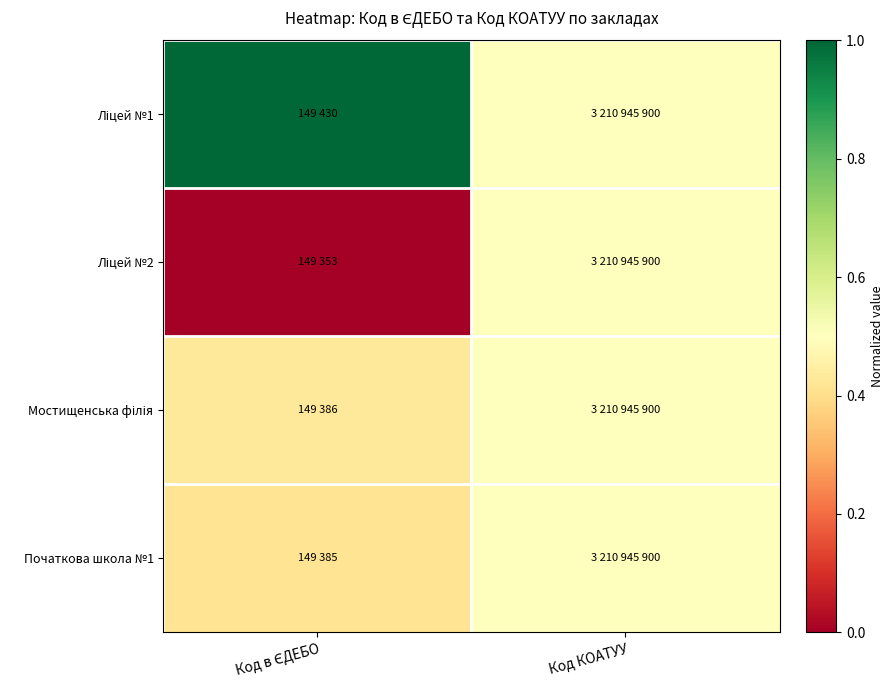

Which series has the largest total across all categories?

Ліцей №1